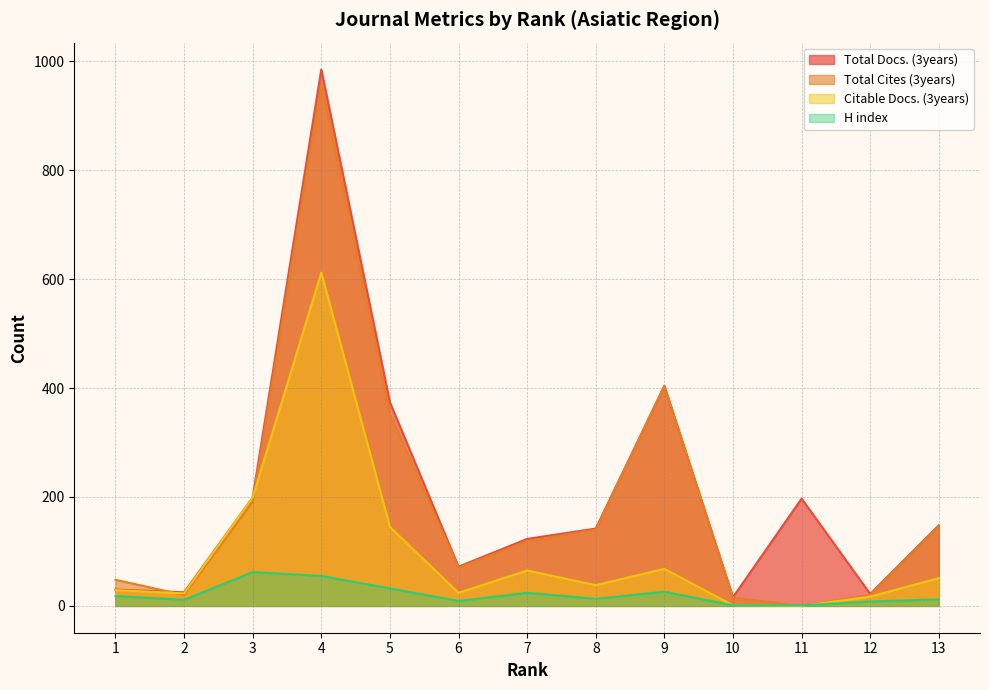

The value of Total Docs. (3years) at 2 is 7. True or false?

False